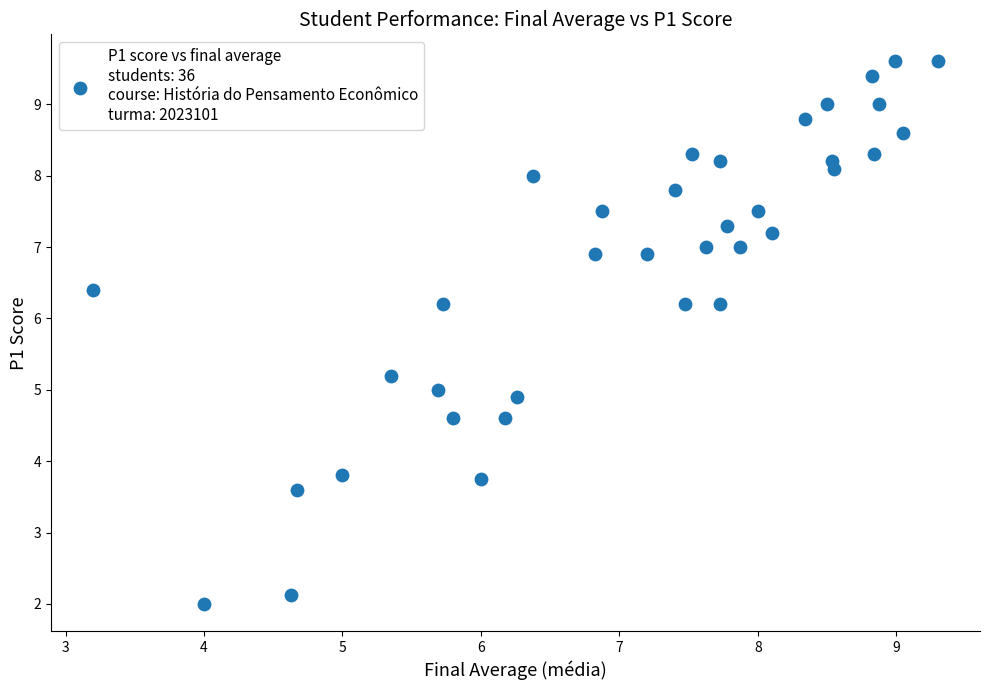

What is the range of X values (max minus min)?

6.1